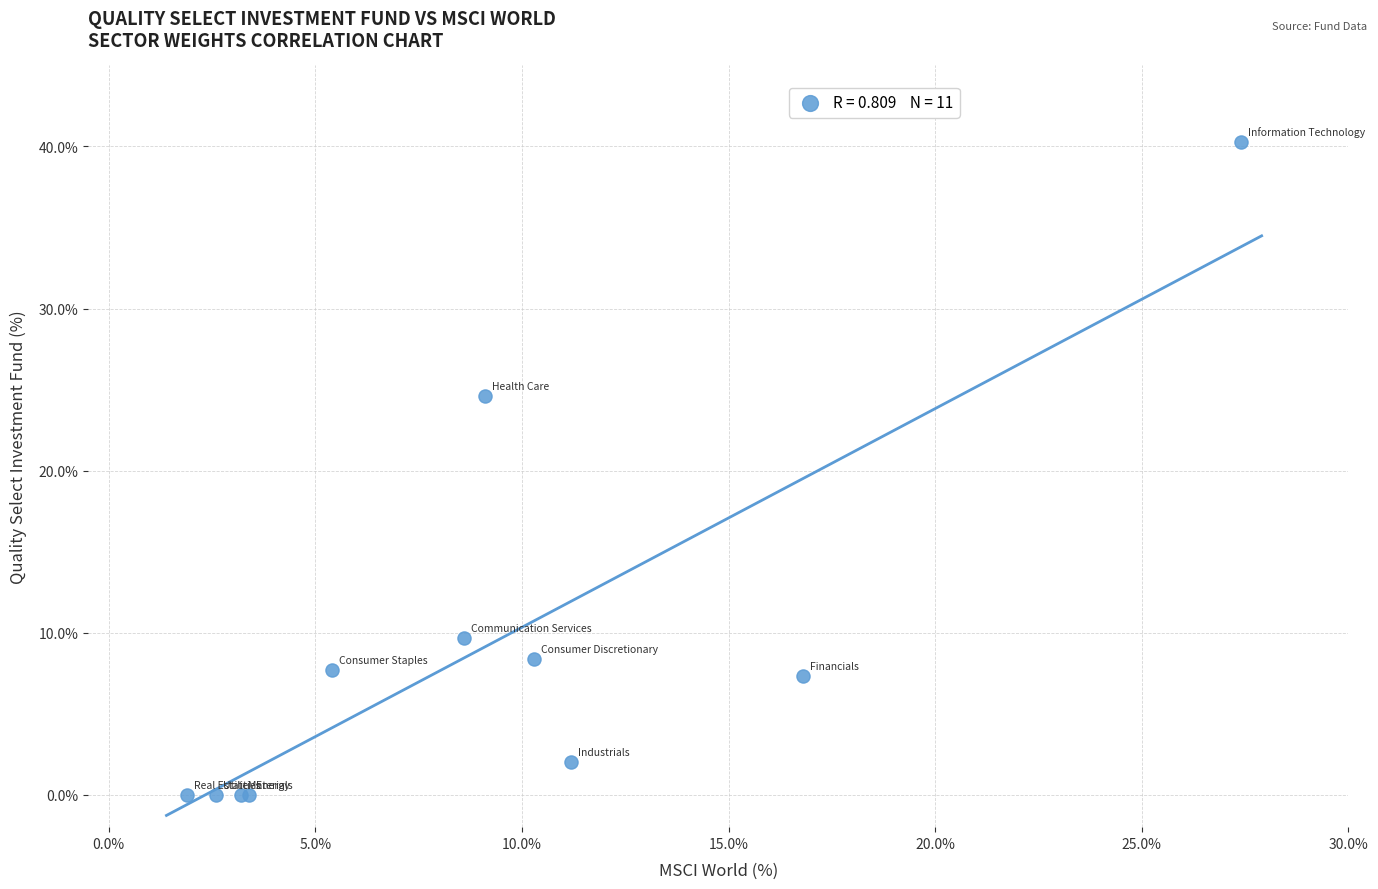

What Y value in the scatter plot is closest to 20?

24.6